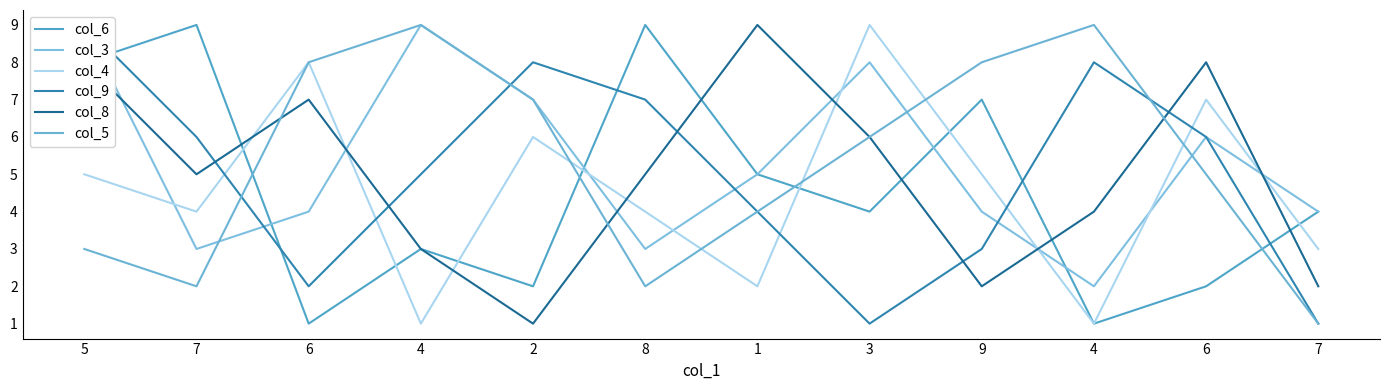

What is the label of the 5th point from the left?

2